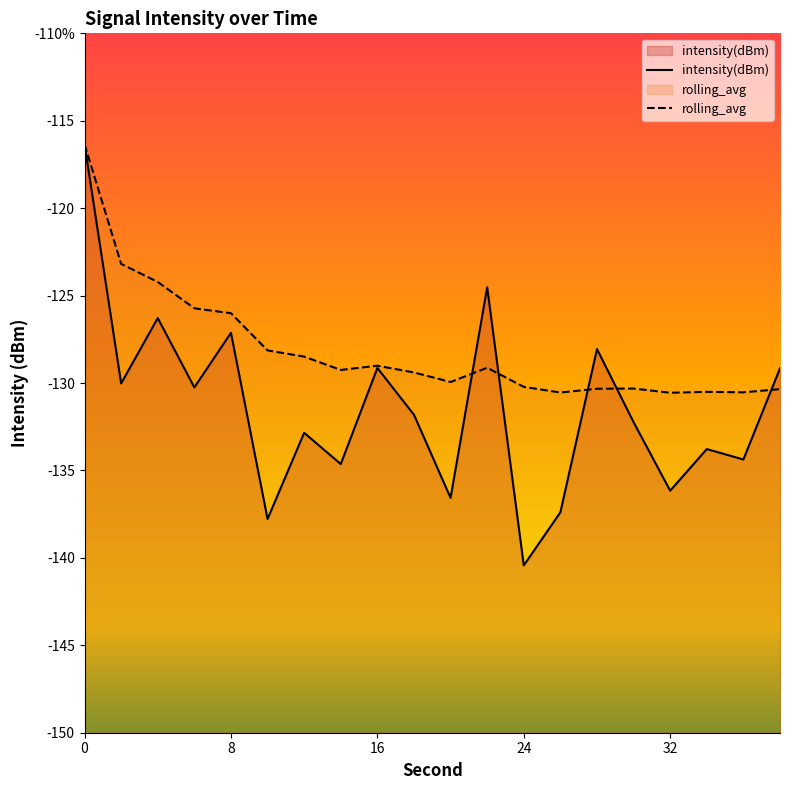

How many lines are shown in the chart?

2